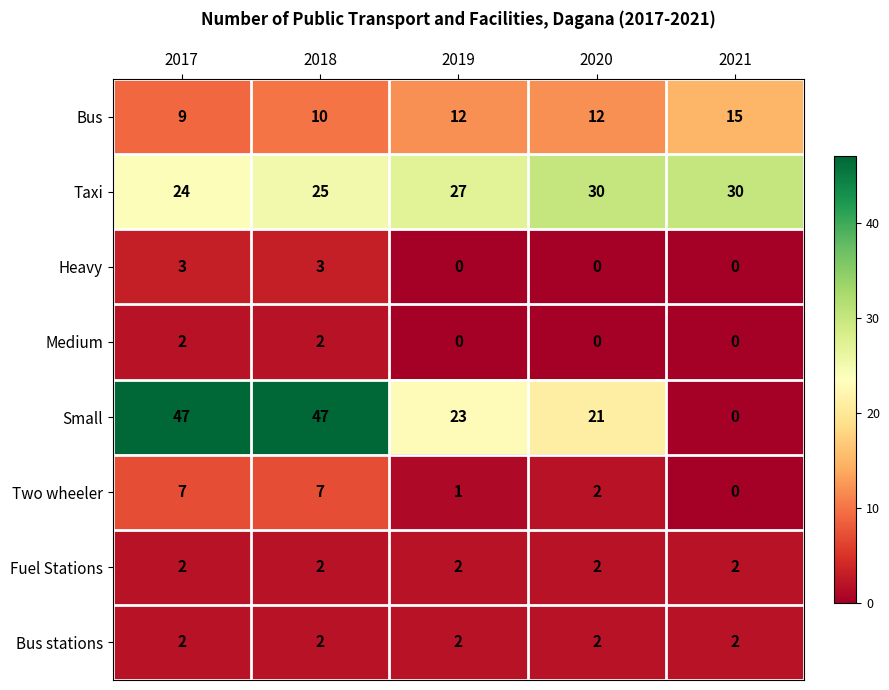

Which series changed the most between 2019 and 2020?

Taxi